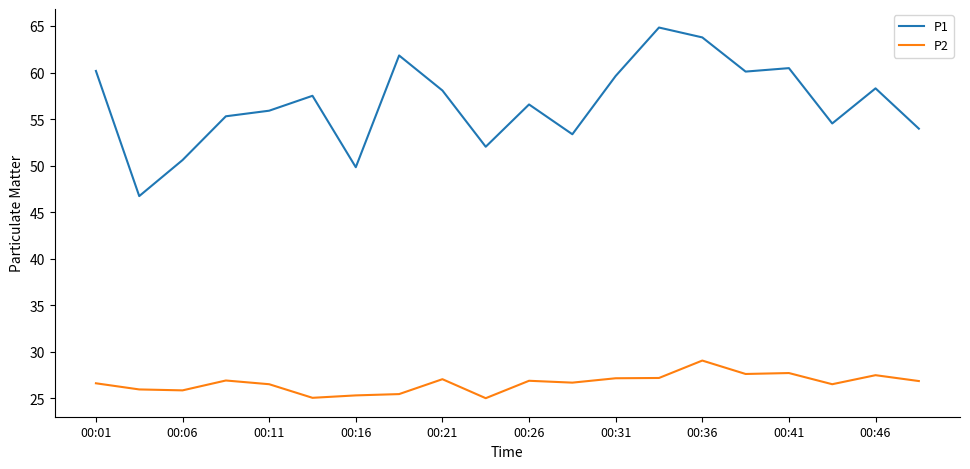

What is the difference between the maximum and minimum values in the P2 series?

4.0